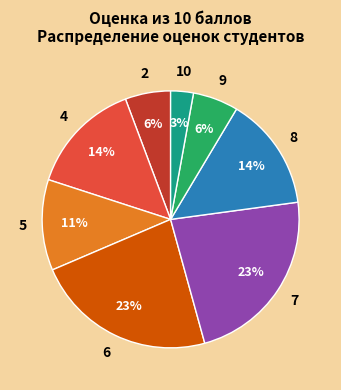

What is the smallest slice in the pie chart?

10